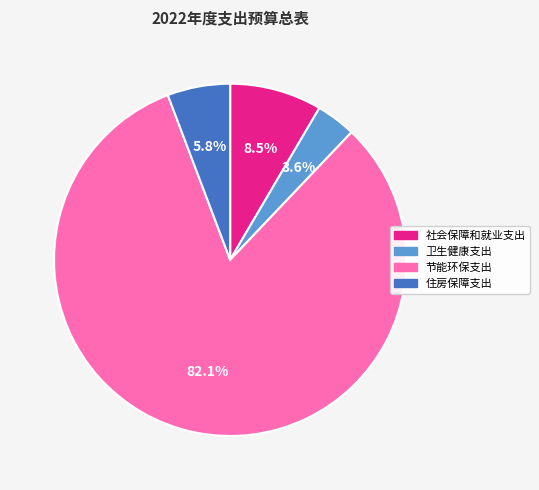

Which category has the biggest portion of the pie?

节能环保支出